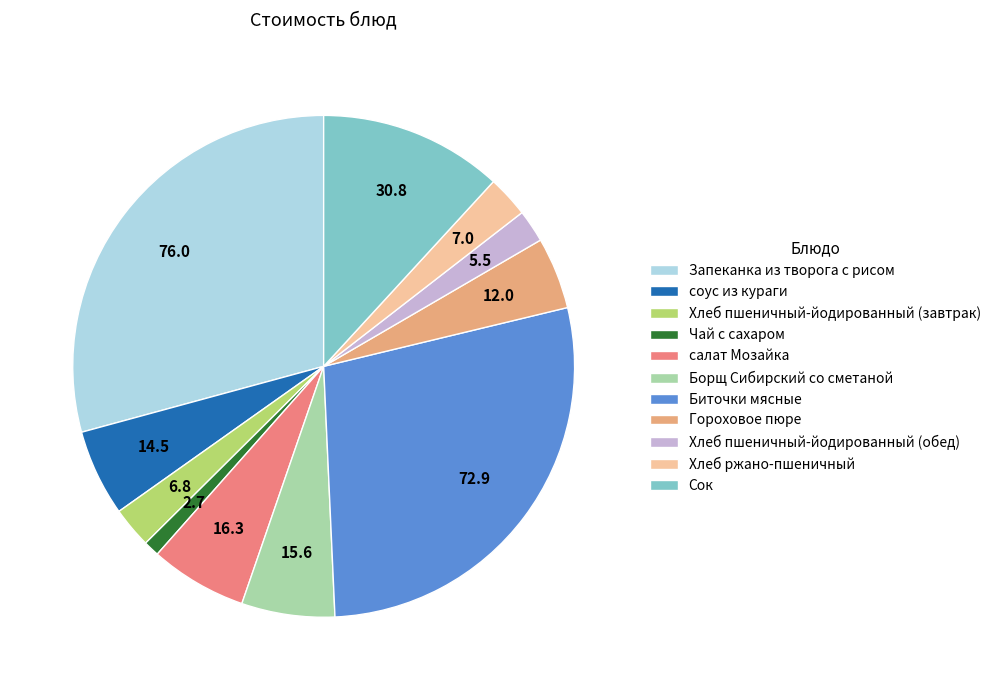

Between Хлеб пшеничный-йодированный (завтрак) and Борщ Сибирский со сметаной, which is larger?

Борщ Сибирский со сметаной